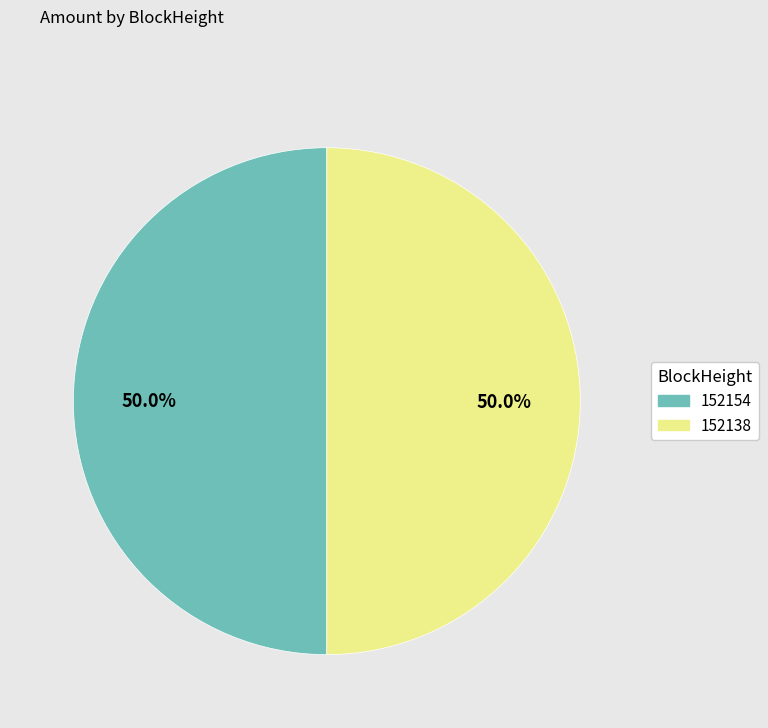

Count the number of slices in the pie.

2